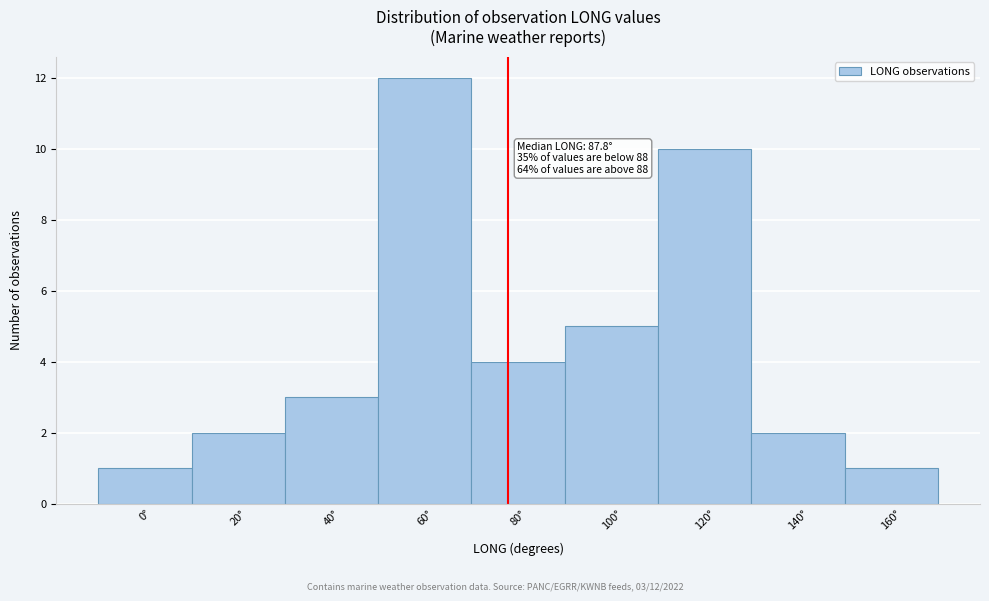

Reading left to right, what are all the values shown in this chart?

0°=1	20°=2	40°=3	60°=12	80°=4	100°=5	120°=10	140°=2	160°=1